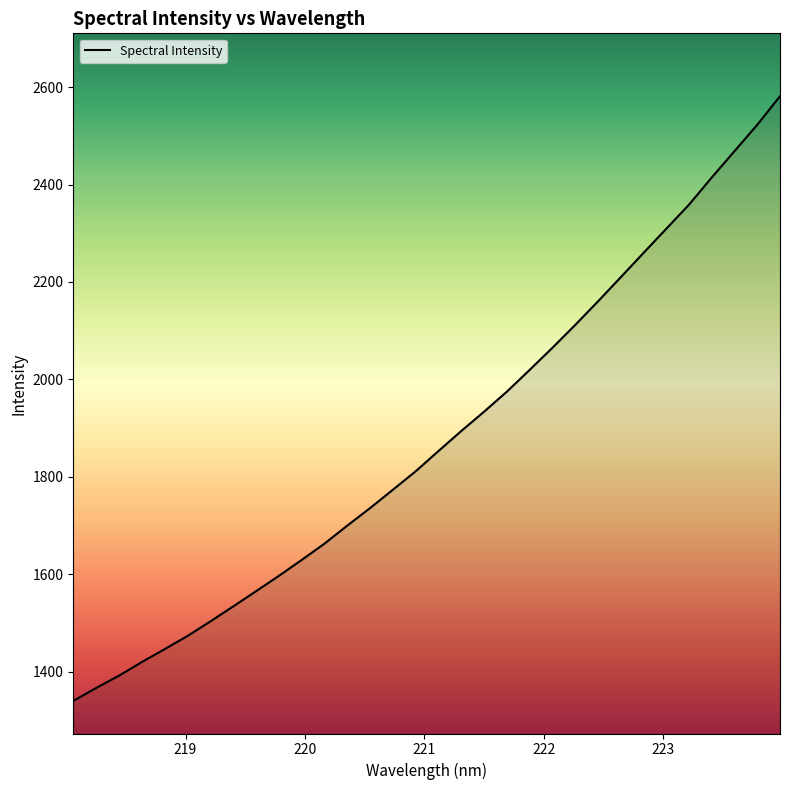

What is the average value?

1877.3